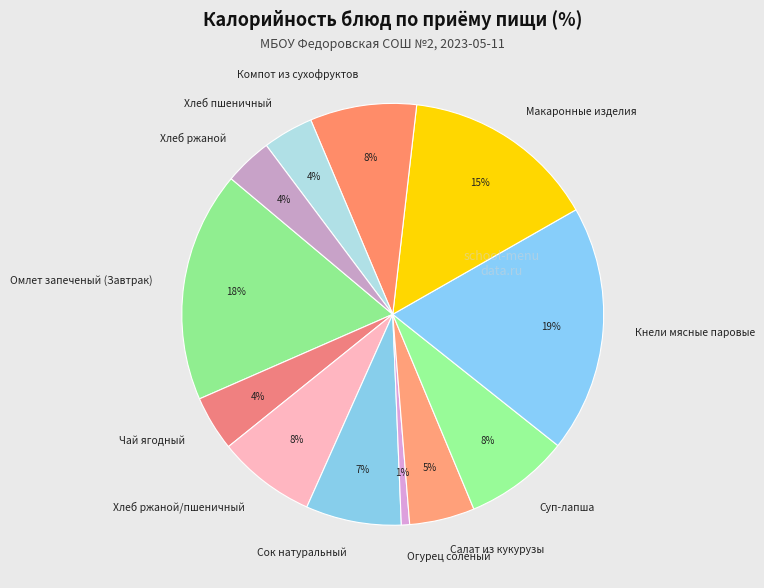

What is the ratio of the value at Компот из сухофруктов to the value at Суп-лапша?

1.0